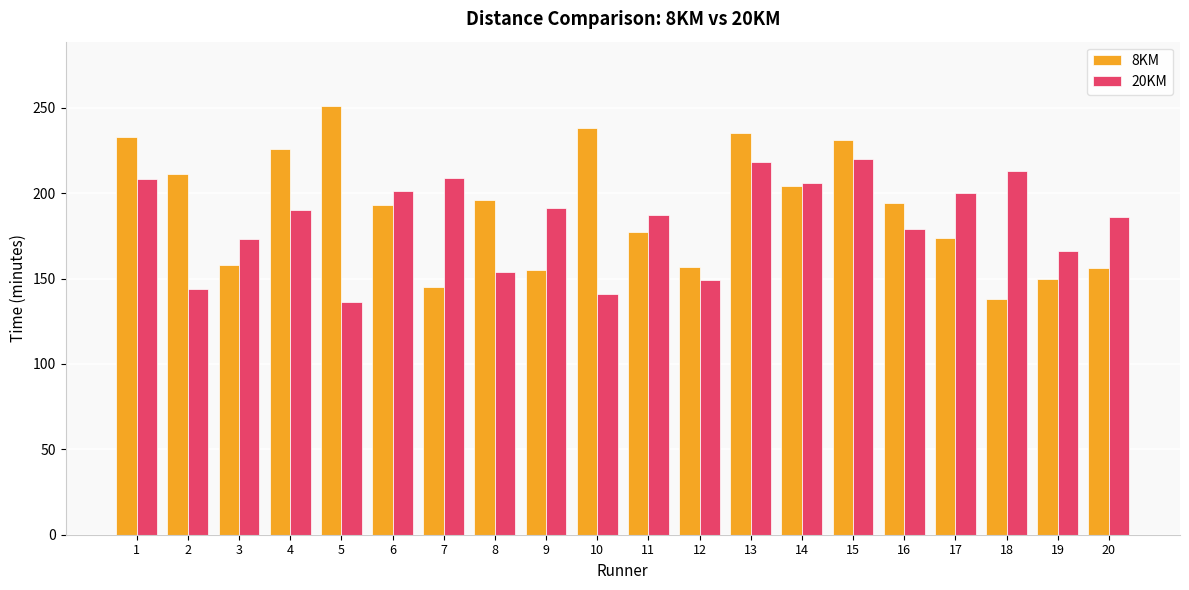

Where does the 20KM series first go above 190?

1